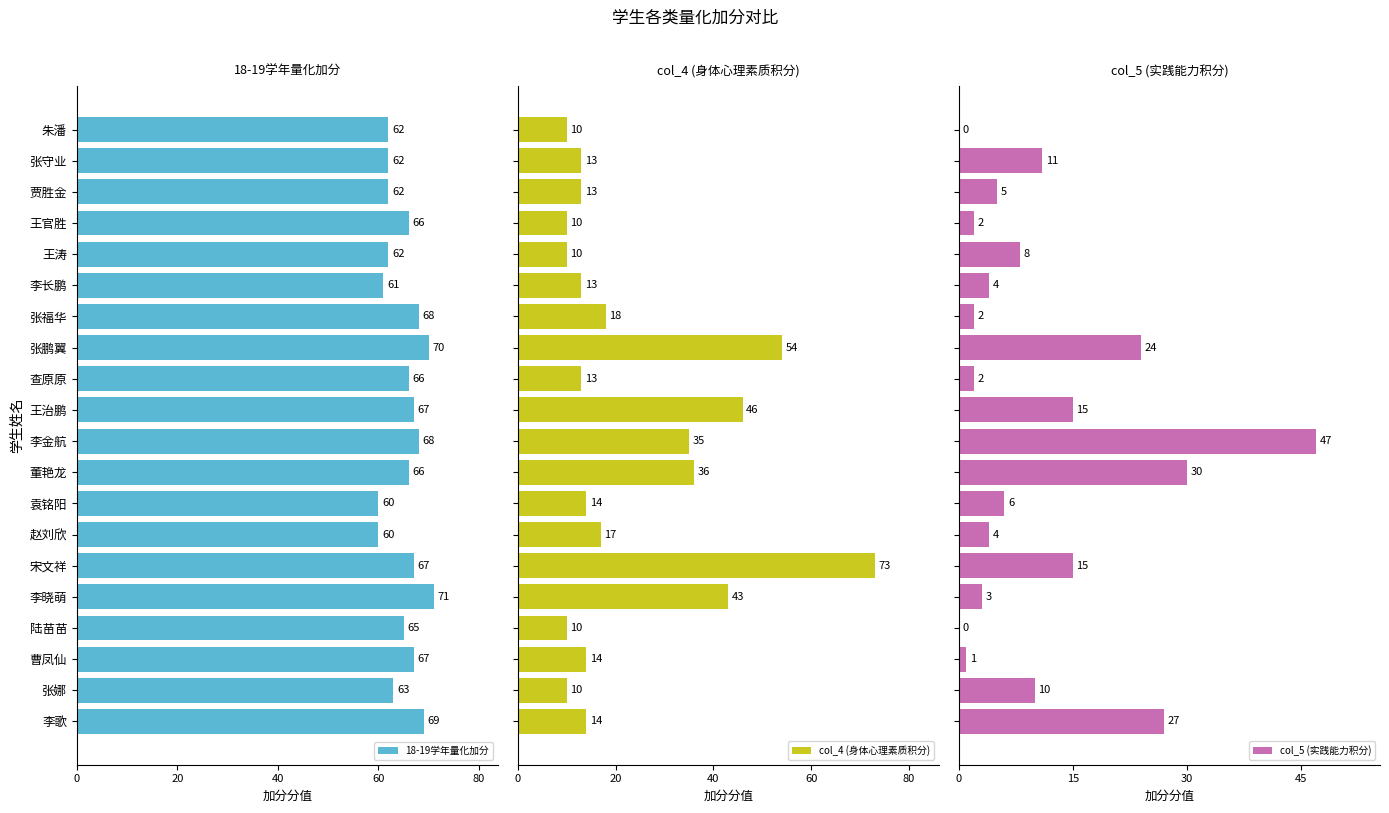

What is the approximate value of 18-19学年量化加分 at 贾胜金?

62